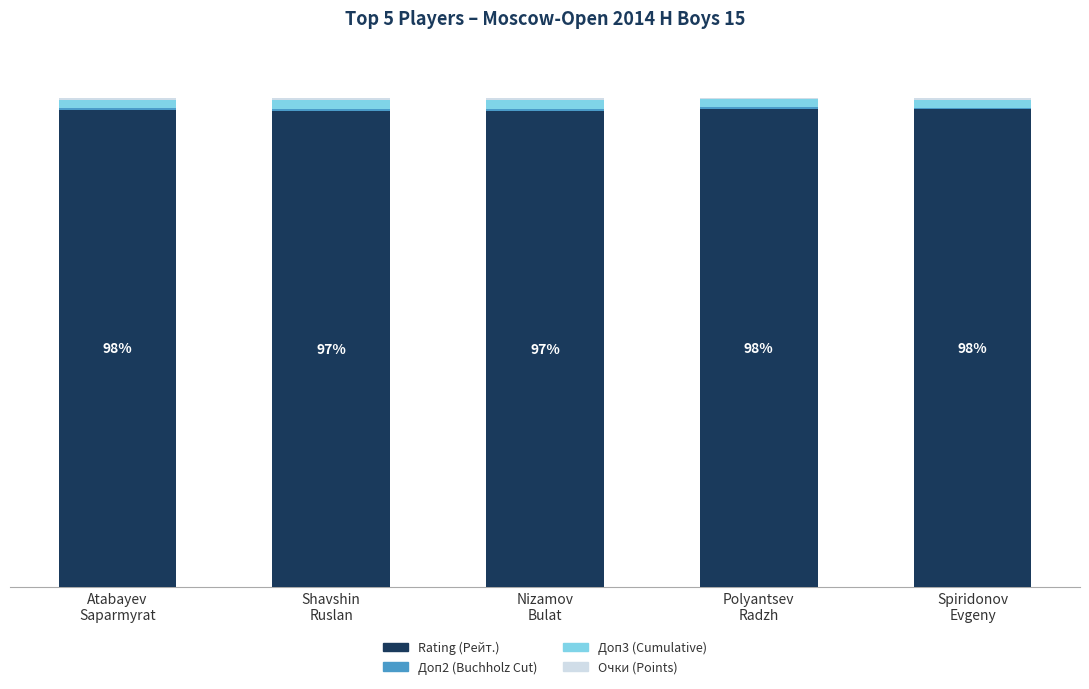

Between Polyantsev
Radzh and Shavshin
Ruslan, which is larger?

Polyantsev
Radzh